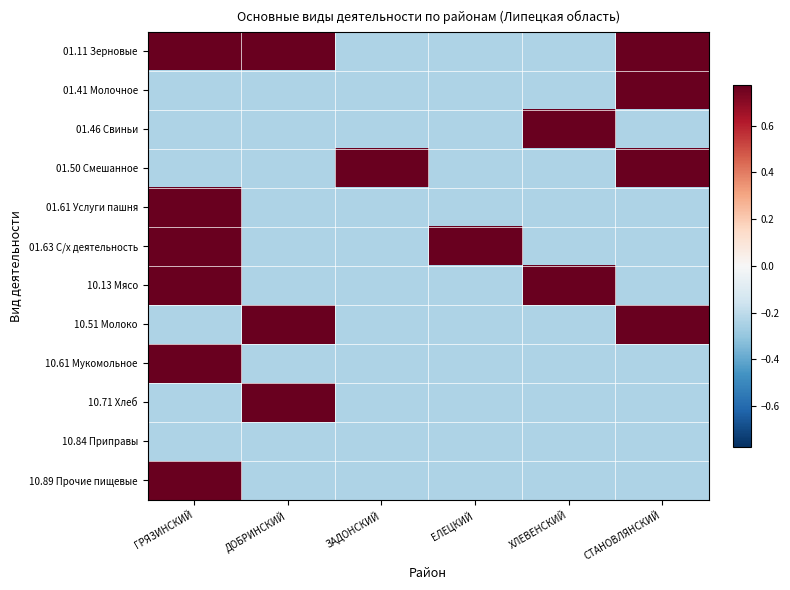

What is the smallest value displayed?

-0.2